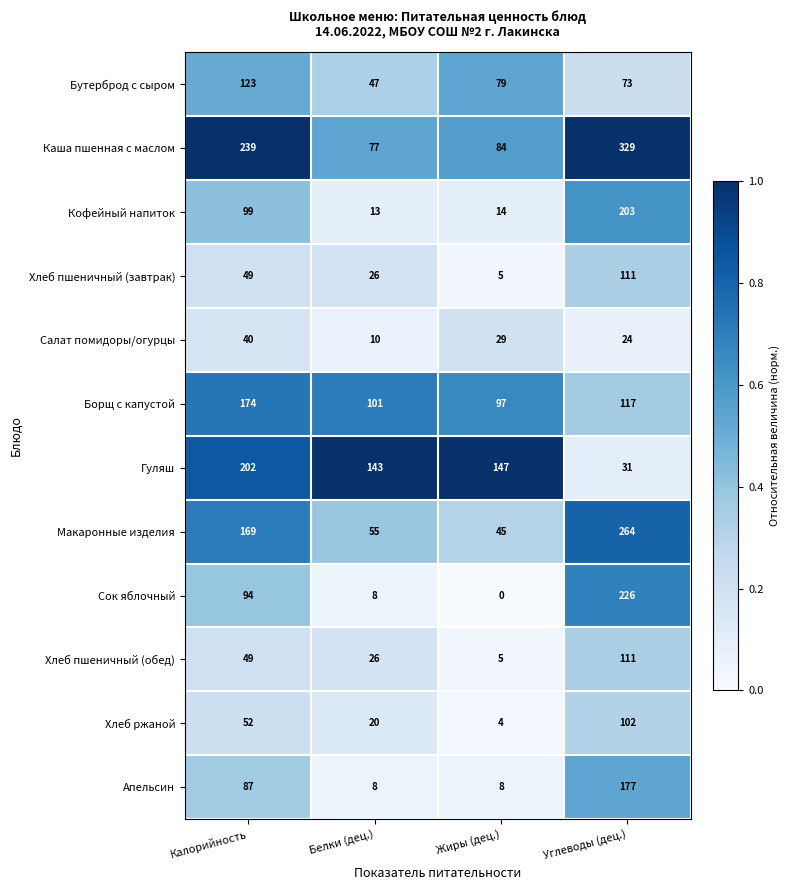

At which label is Борщ с капустой closest to 135?

Углеводы (дец.)